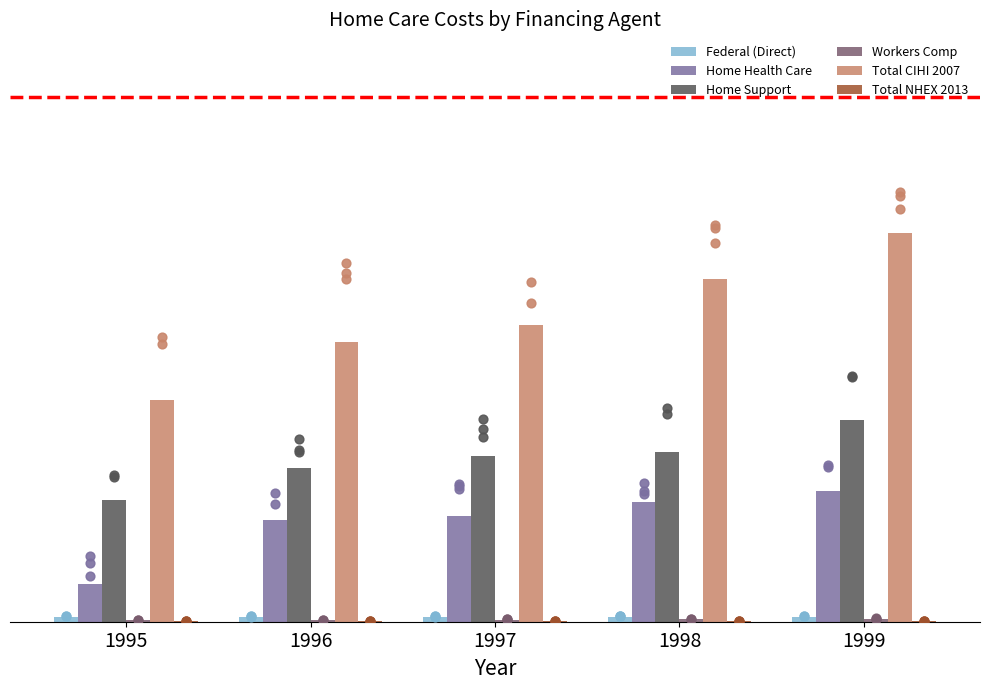

Which series contains the highest Y value?

Total CIHI 2007